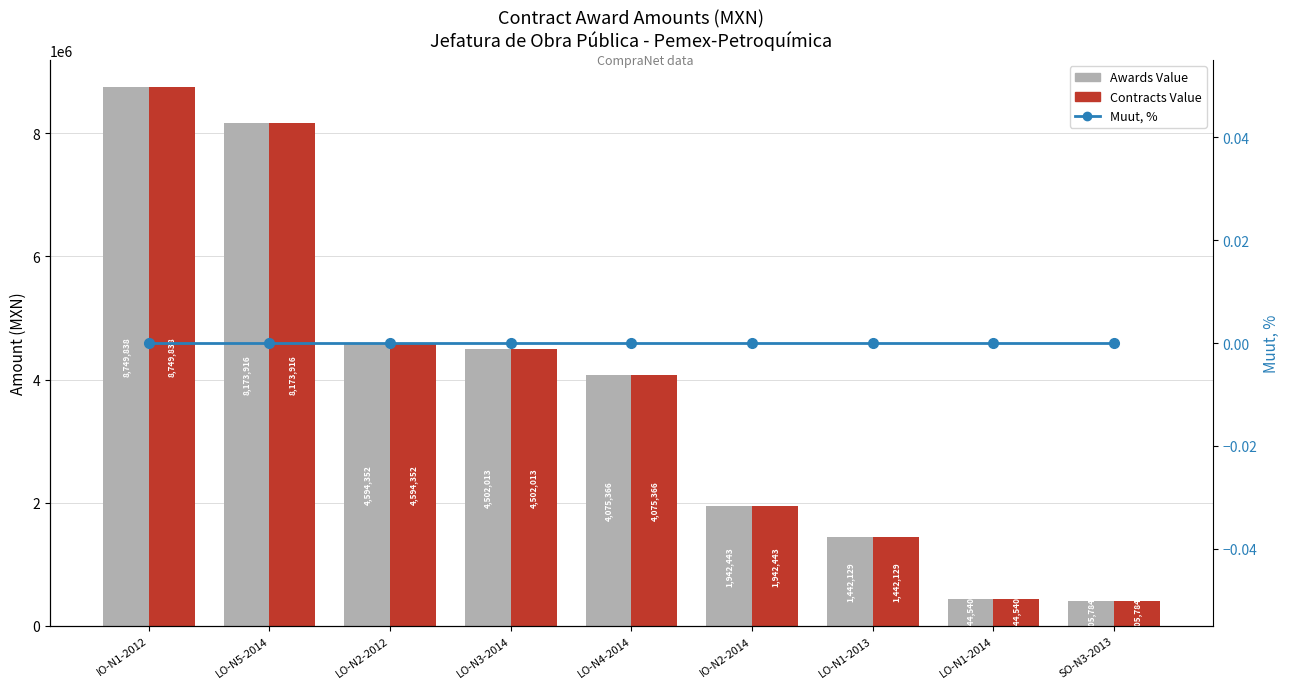

At how many categories does at least one series exceed 6554950?

2